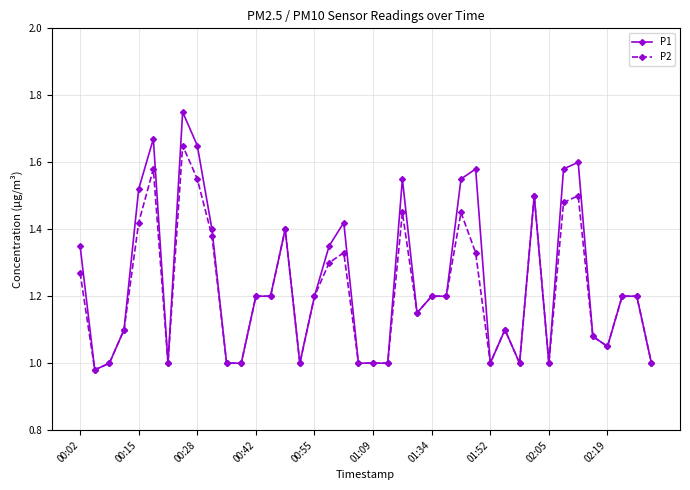

True or false: P2 has more than 2 points higher than both neighbors.

True